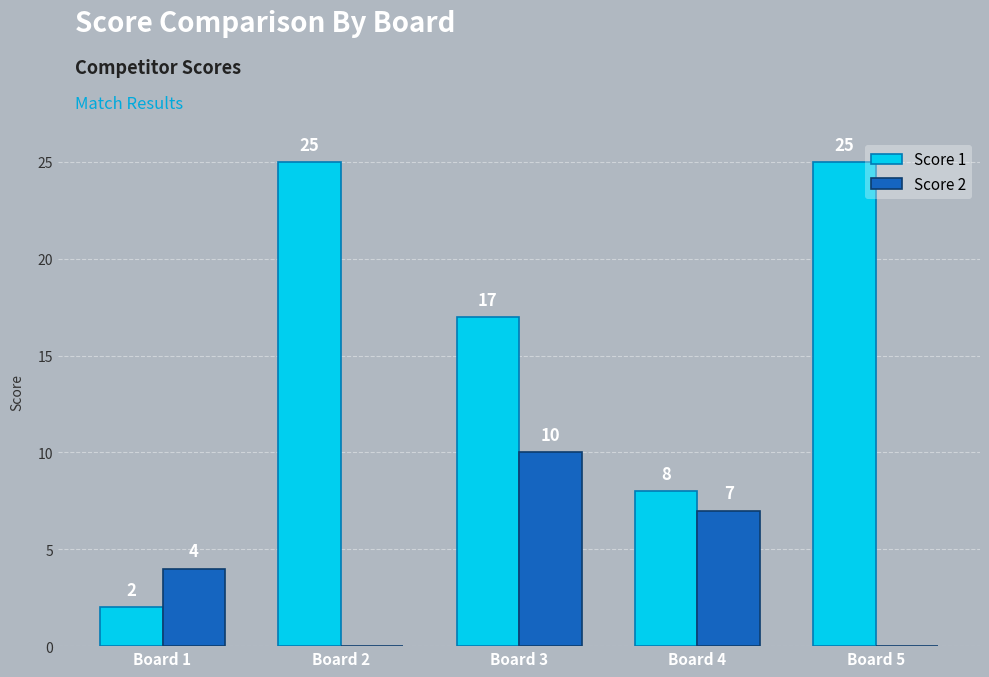

True or false: Score 2 has a value of 0 at Board 2.

True